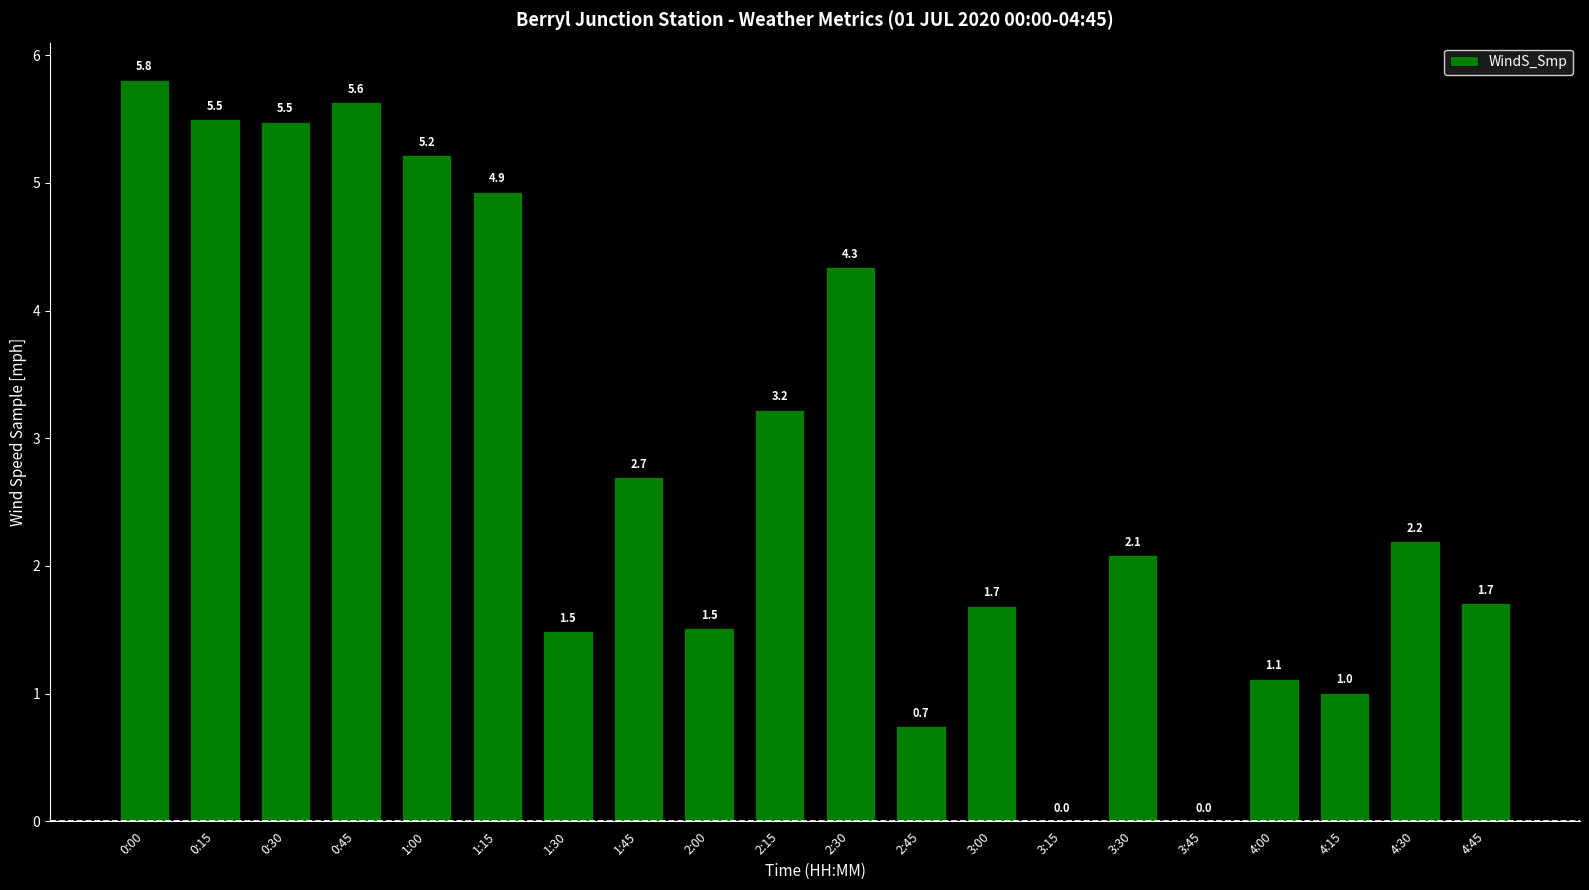

What is the change in value from 3:30 to 4:30?

+0.1